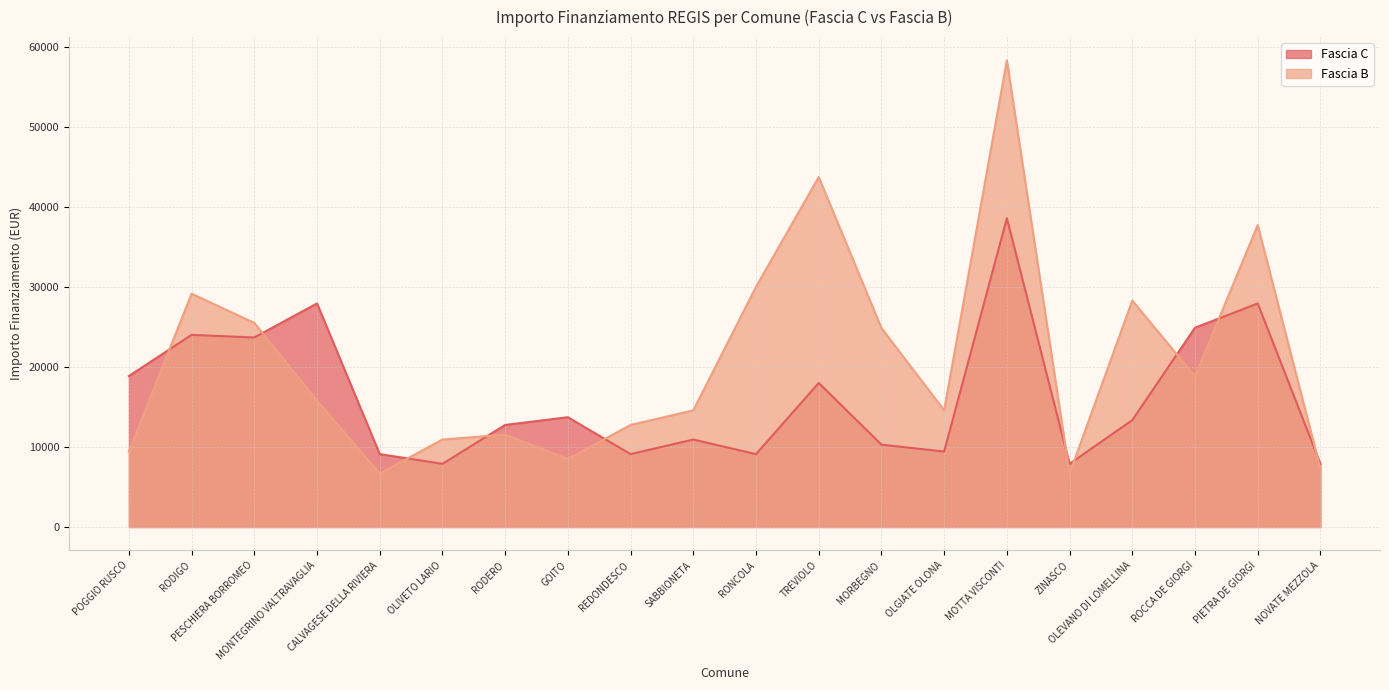

What position from the right is OLIVETO LARIO?

15